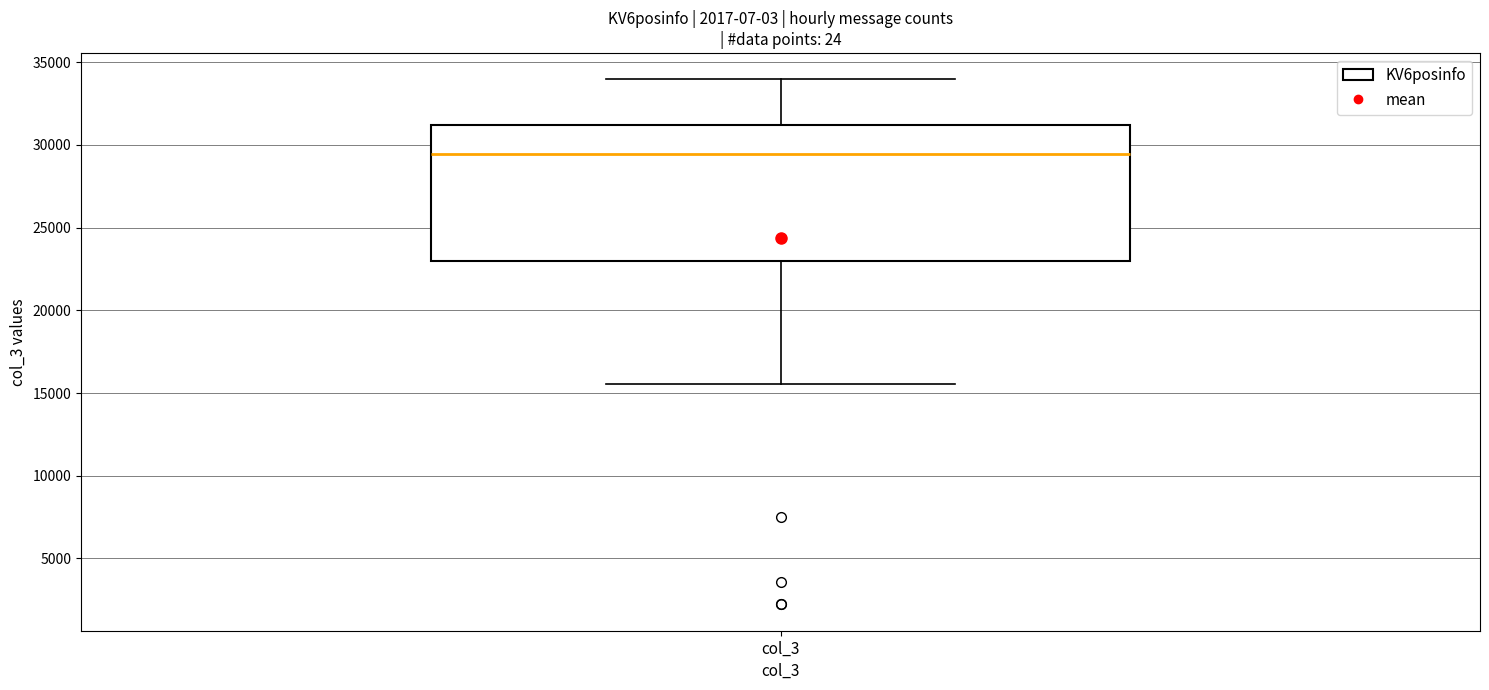

Read this box plot against the y-axis: the position of the median line, the range covered by the box, and the ends of both whiskers. The values are not printed on the chart, so give them approximately, as read against the axis.

median 29500, box 23000 to 31000, whiskers 15500 to 34000